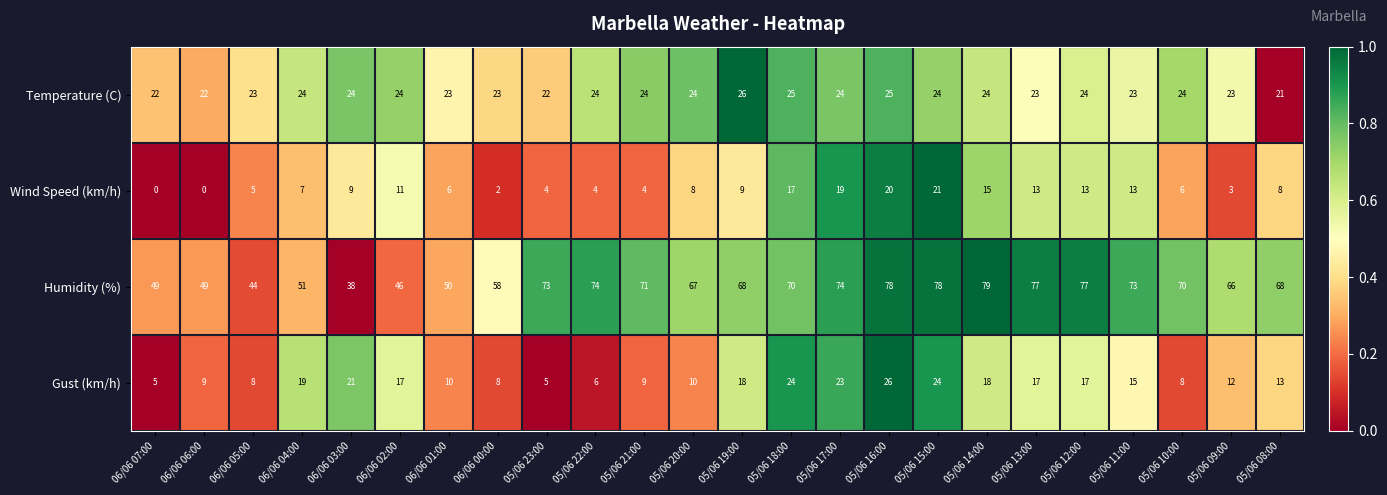

Where does the Gust (km/h) series first go above 15?

06/06 04:00